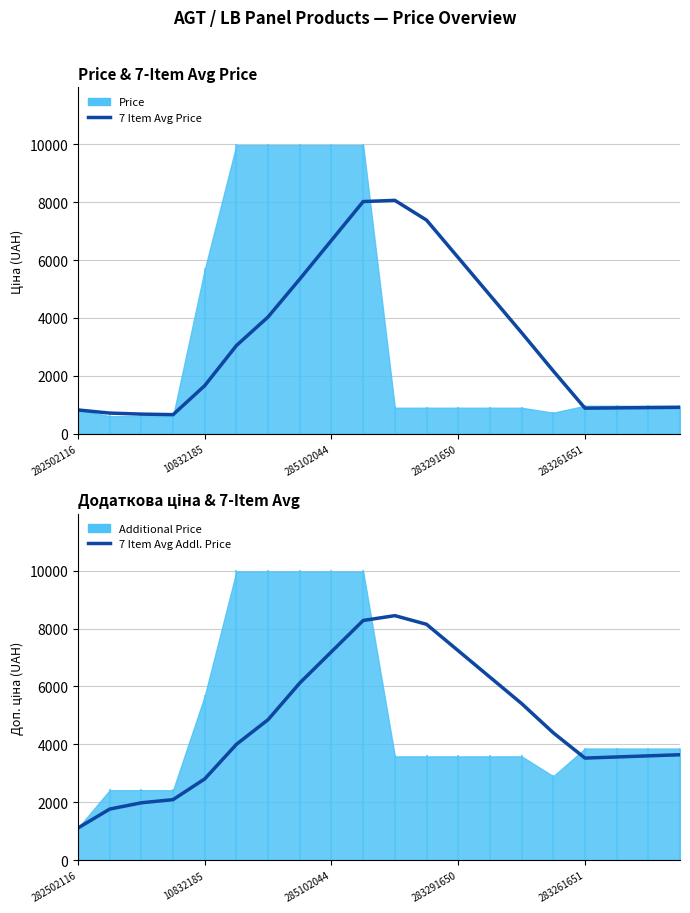

Does the chart have visible grid lines?

Yes